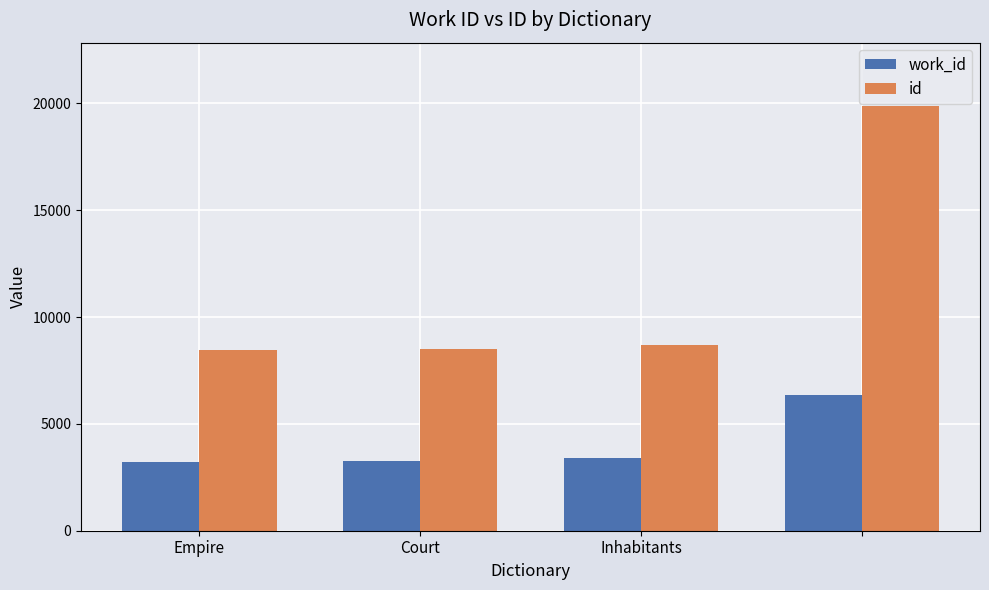

Rank the series by their average value, from highest to lowest.

id, work_id